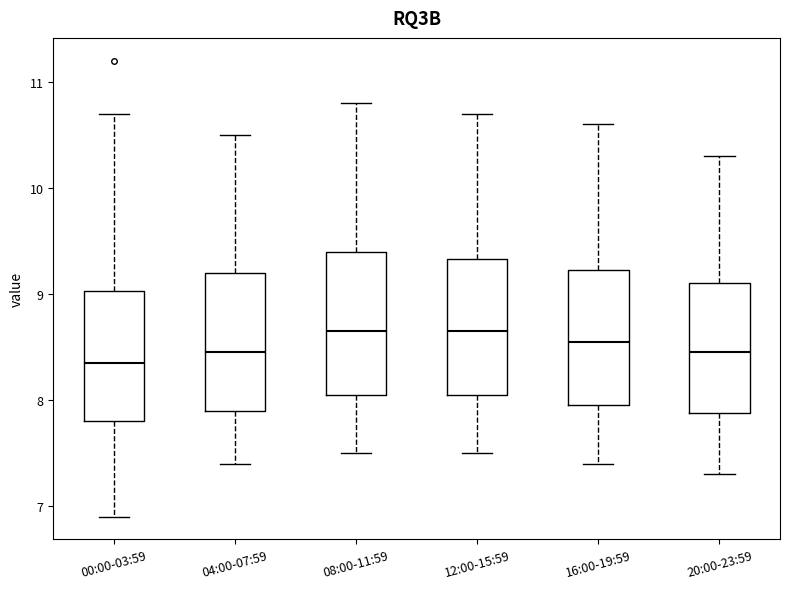

Reading left to right, transcribe this box plot: for each box, give where its median line is, the range the box spans, and where its two whiskers end, as read against the y-axis. The values are not printed on the chart, so give them approximately, as read against the axis.

00:00-03:59: median 8.4, box 7.8 to 9.0, whiskers 6.9 to 10.7
04:00-07:59: median 8.5, box 7.9 to 9.2, whiskers 7.4 to 10.5
08:00-11:59: median 8.7, box 8.1 to 9.4, whiskers 7.5 to 10.8
12:00-15:59: median 8.7, box 8.1 to 9.3, whiskers 7.5 to 10.7
16:00-19:59: median 8.6, box 8.0 to 9.2, whiskers 7.4 to 10.6
20:00-23:59: median 8.5, box 7.9 to 9.1, whiskers 7.3 to 10.3